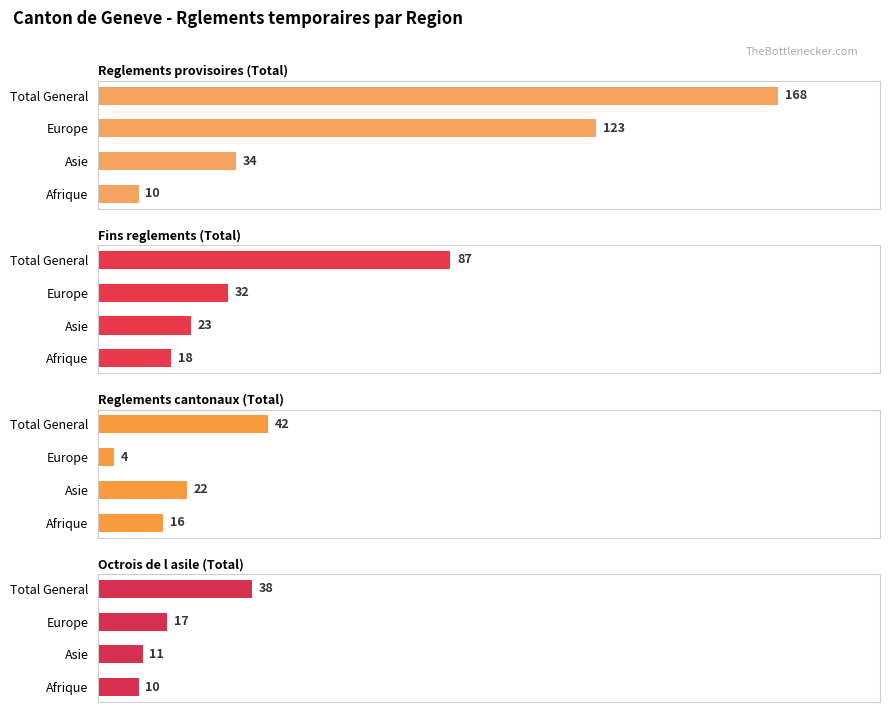

What is the difference between the maximum and second lowest values in the Reglements provisoires (Total) series?

134